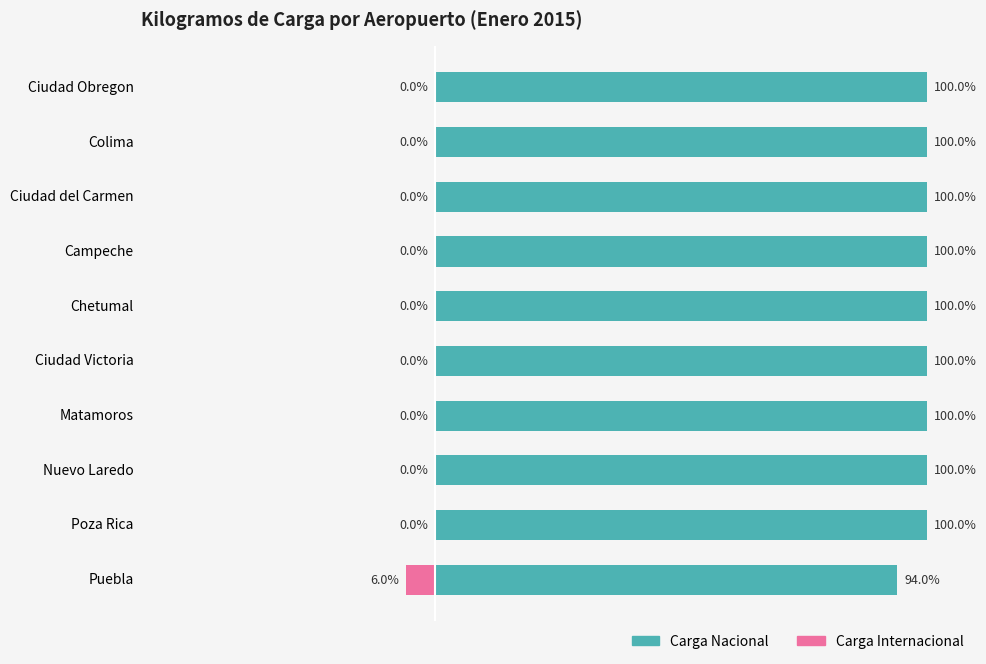

How many values in Carga Internacional are below zero?

1